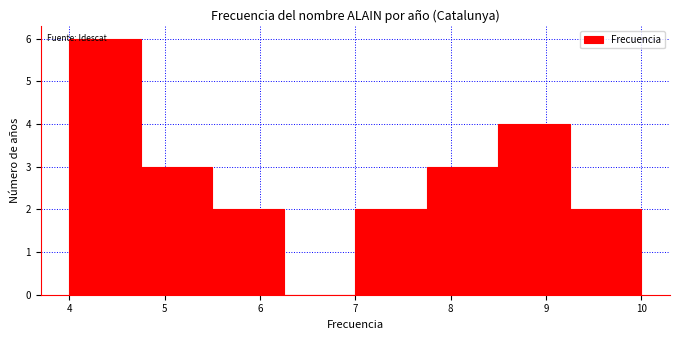

Which range on the x-axis has the tallest bar?

4.00 to 4.75